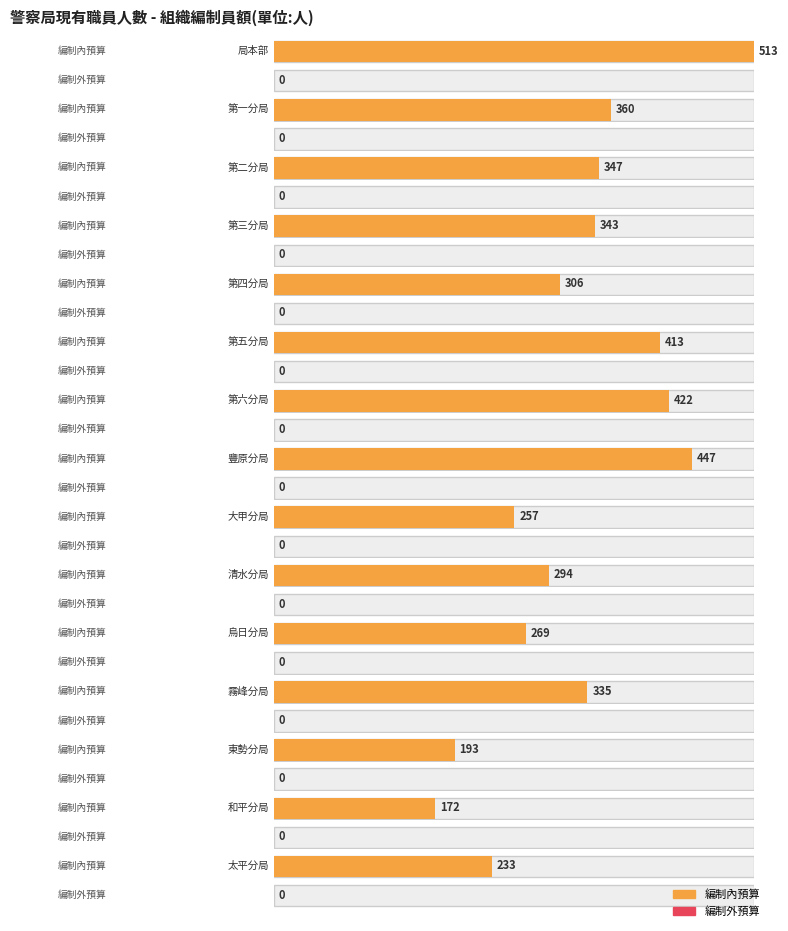

The 編制內預算 series shows 709 at 豐原分局. True or false?

False